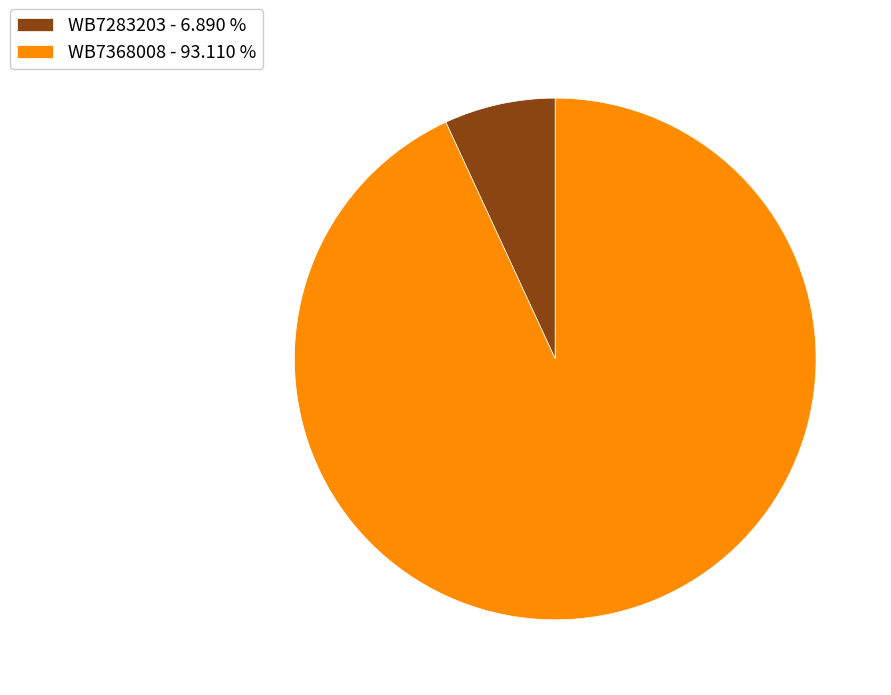

Is the sum of WB7283203 - 6.890 % and WB7368008 - 93.110 % greater than half?

Yes